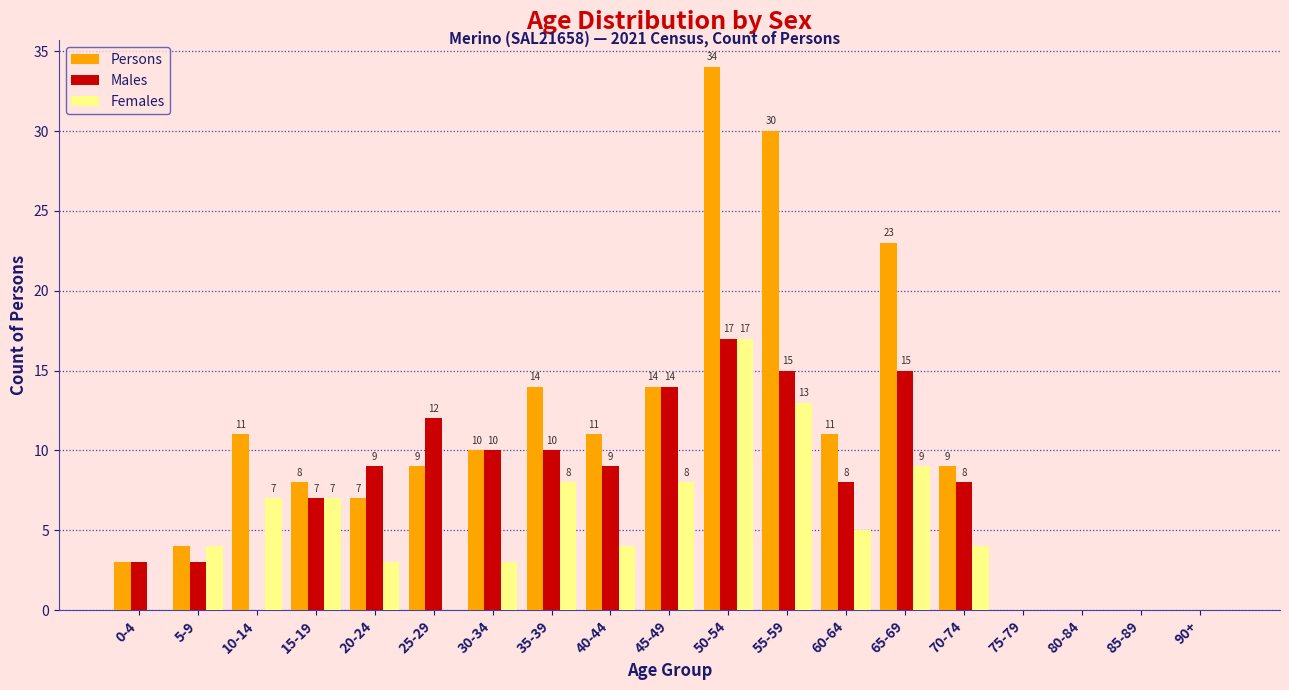

Reading left to right, list all the values displayed in this chart.

Persons: 0-4=3	5-9=4	10-14=11	15-19=8	20-24=7	25-29=9	30-34=10	35-39=14	40-44=11	45-49=14	50-54=34	55-59=30	60-64=11	65-69=23	70-74=9	75-79=0	80-84=0	85-89=0	90+=0
Males: 0-4=3	5-9=3	10-14=0	15-19=7	20-24=9	25-29=12	30-34=10	35-39=10	40-44=9	45-49=14	50-54=17	55-59=15	60-64=8	65-69=15	70-74=8	75-79=0	80-84=0	85-89=0	90+=0
Females: 0-4=0	5-9=4	10-14=7	15-19=7	20-24=3	25-29=0	30-34=3	35-39=8	40-44=4	45-49=8	50-54=17	55-59=13	60-64=5	65-69=9	70-74=4	75-79=0	80-84=0	85-89=0	90+=0